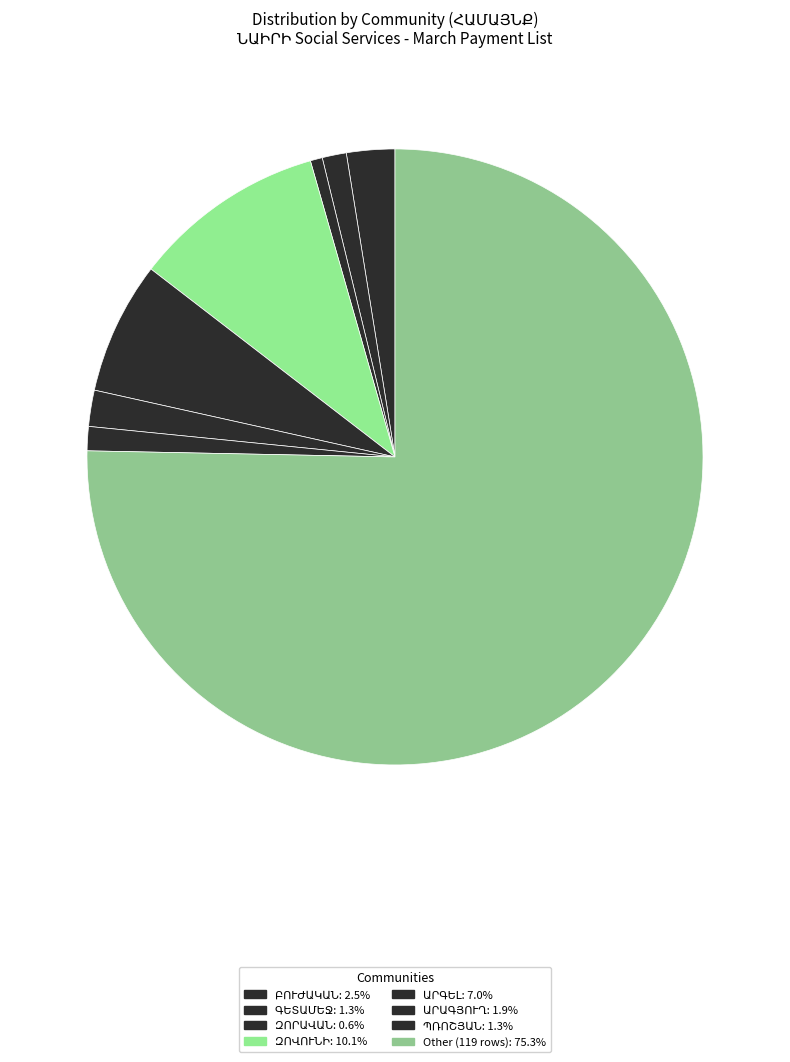

Count the number of slices in the pie.

8